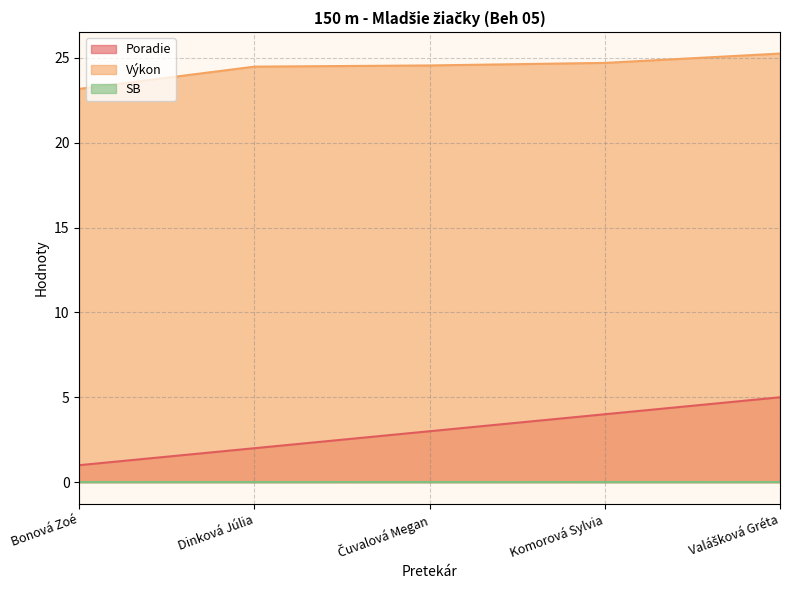

True or false: Poradie has more than 1 interior local peaks.

False